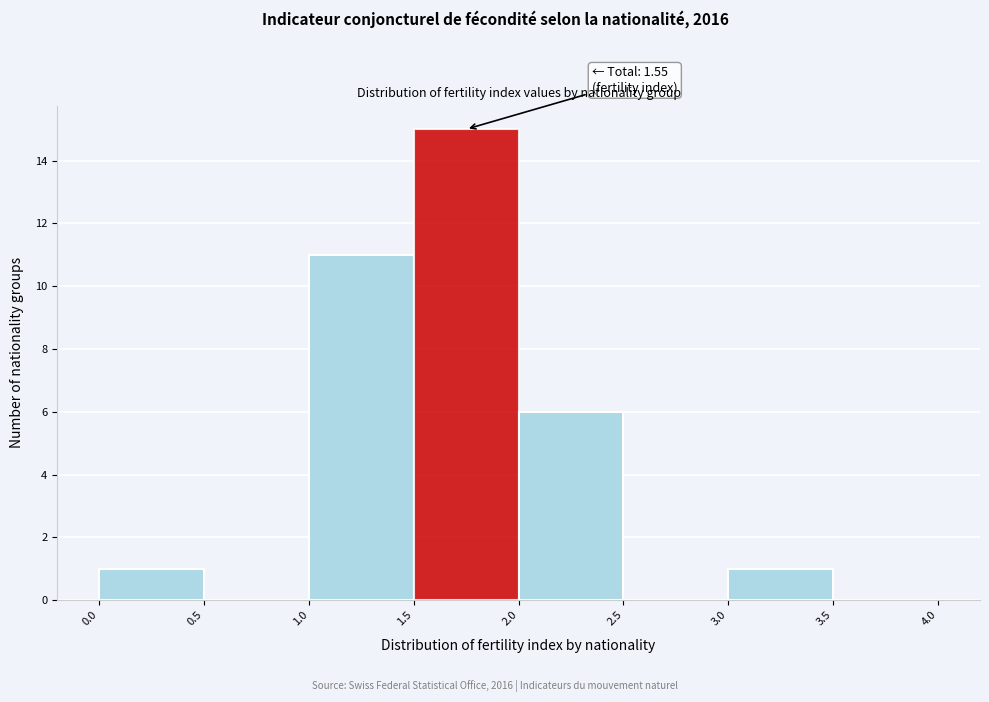

Which range on the x-axis has the tallest bar?

1.5 to 2.0